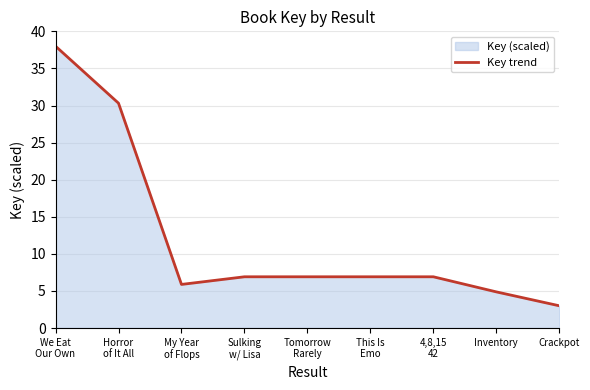

Reading left to right, transcribe all the data shown in this chart.

We Eat
Our Own=38.0	Horror
of It All=30.3	My Year
of Flops=5.9	Sulking
w/ Lisa=6.9	Tomorrow
Rarely=6.9	This Is
Emo=6.9	4,8,15
42=6.9	Inventory=4.9	Crackpot=3.0